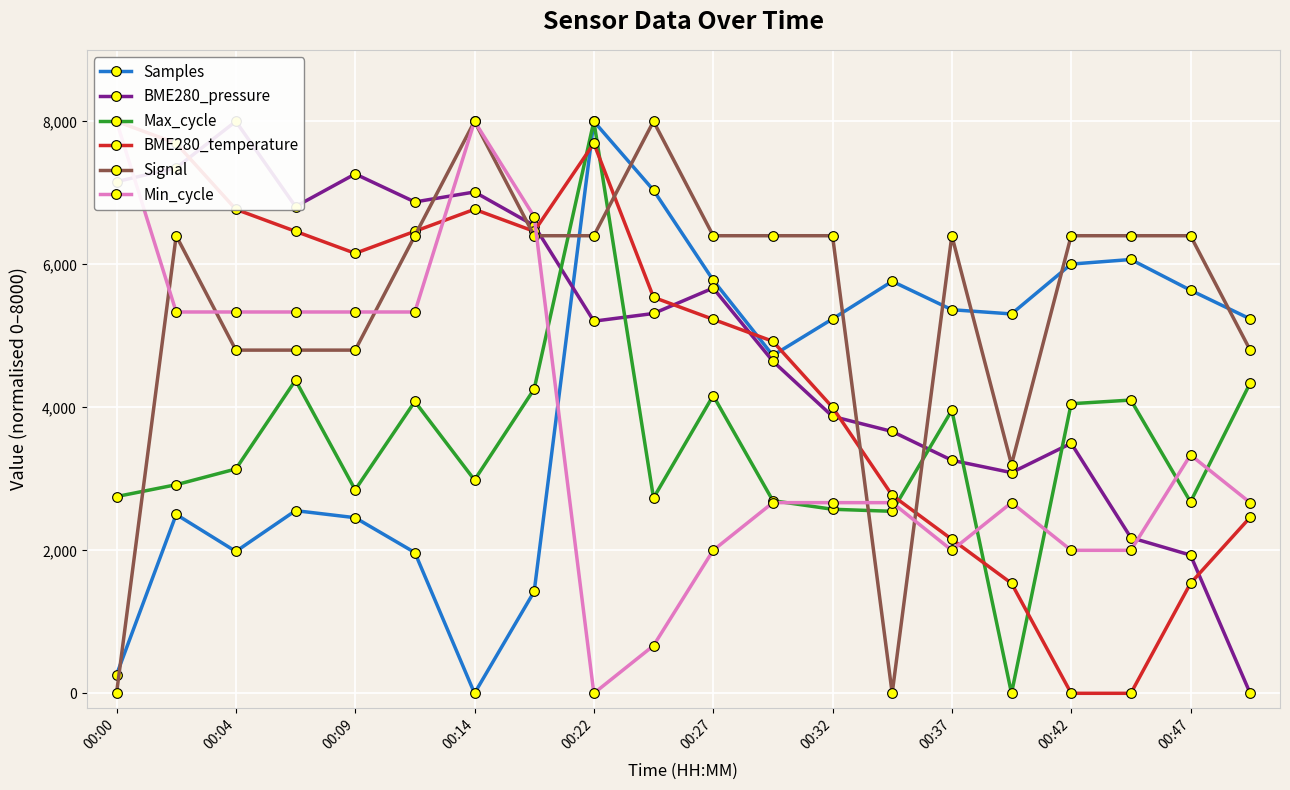

The value of Signal at 00:27 is 9321.4. True or false?

False